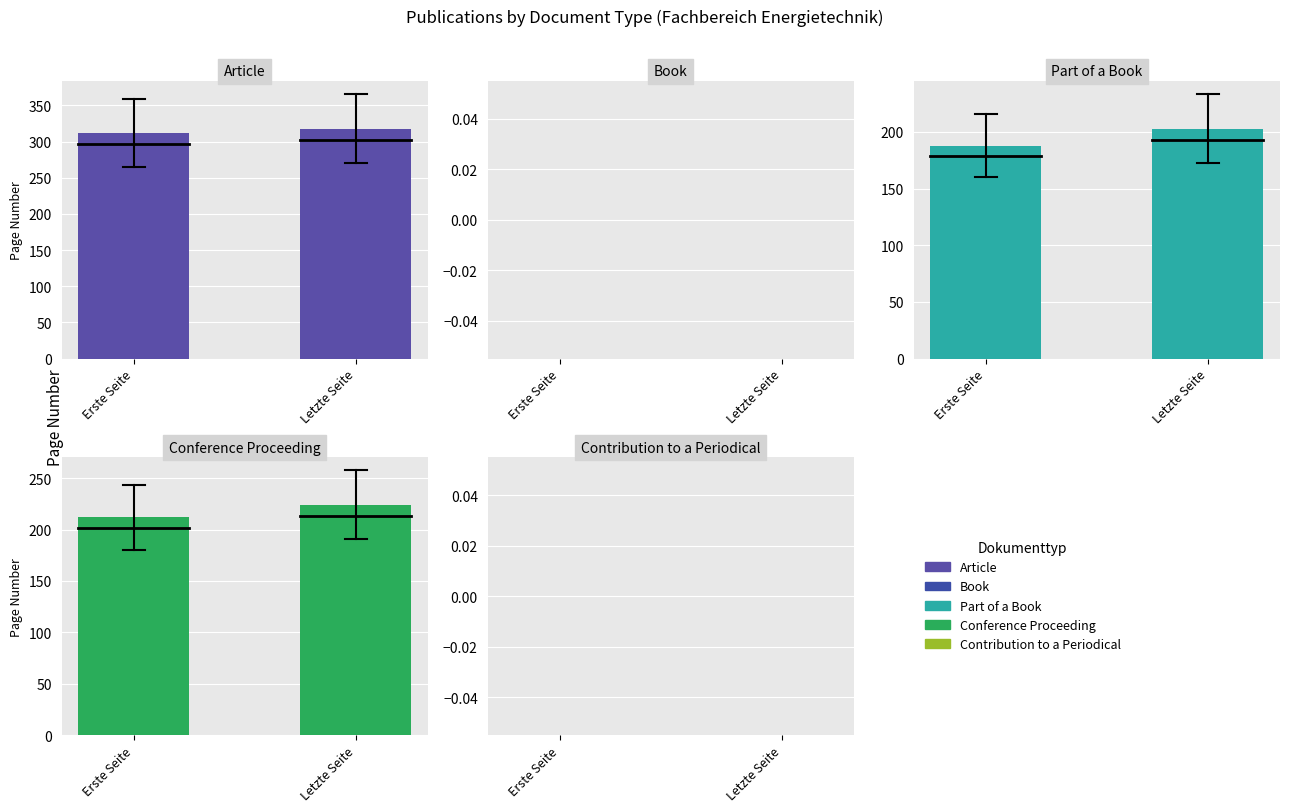

Are the bars horizontal?

No